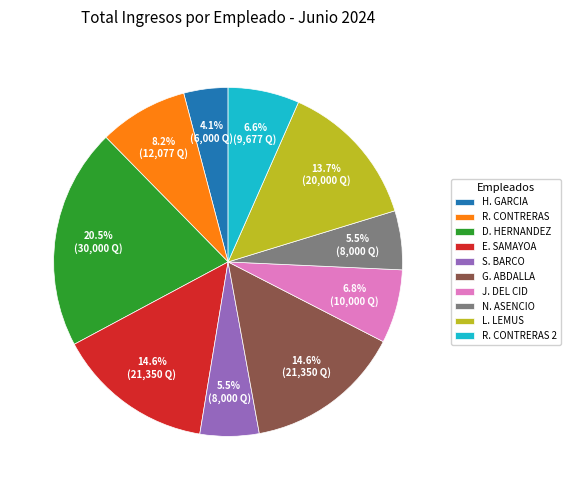

What portion of the pie excludes L. LEMUS?

86.3%